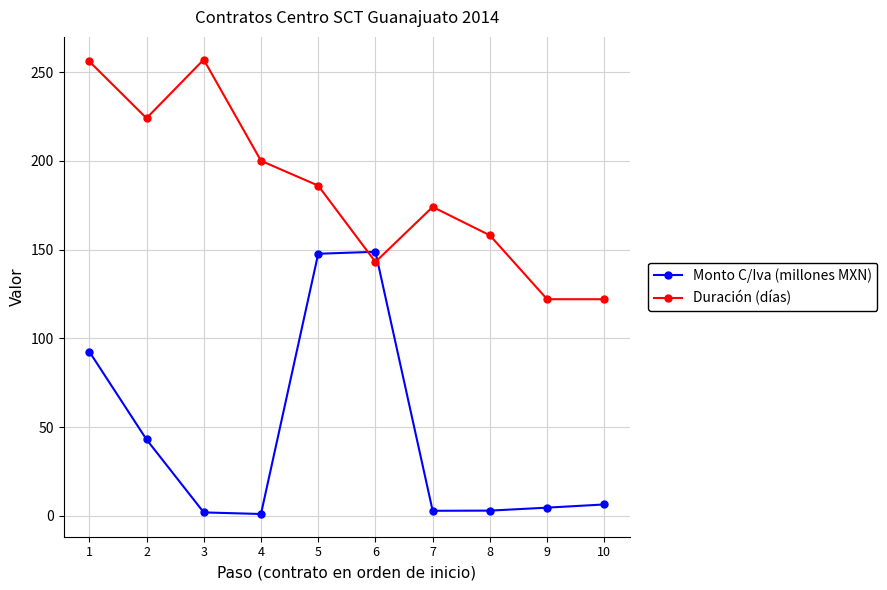

The value of Duración (días) at 9 is 165.6. True or false?

False